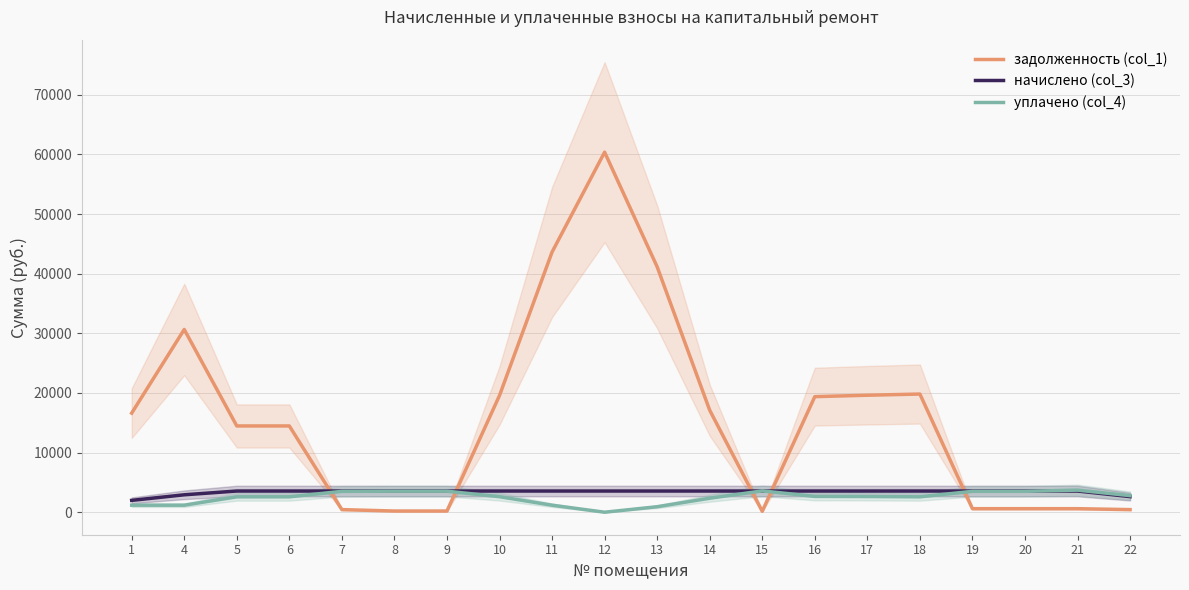

Which series has the widest spread of values?

задолженность (col_1)